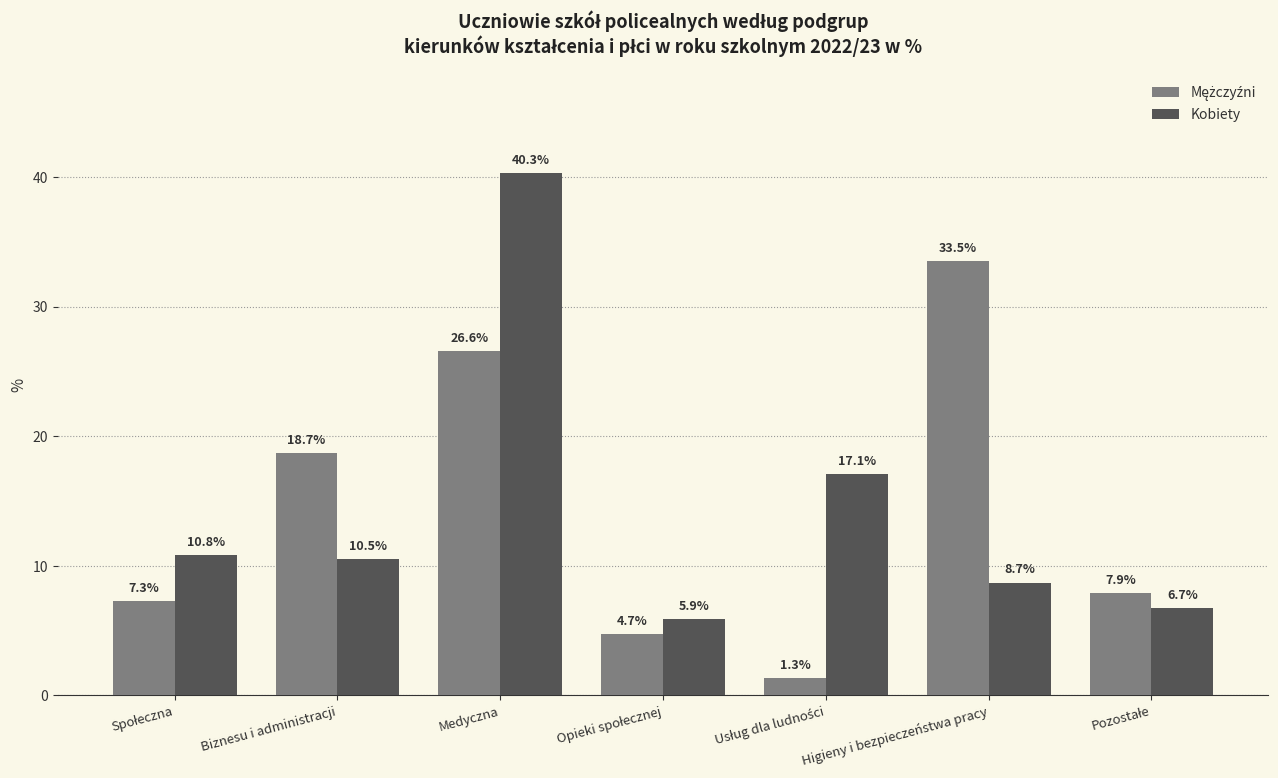

At which category is the sum across all series the highest?

Medyczna